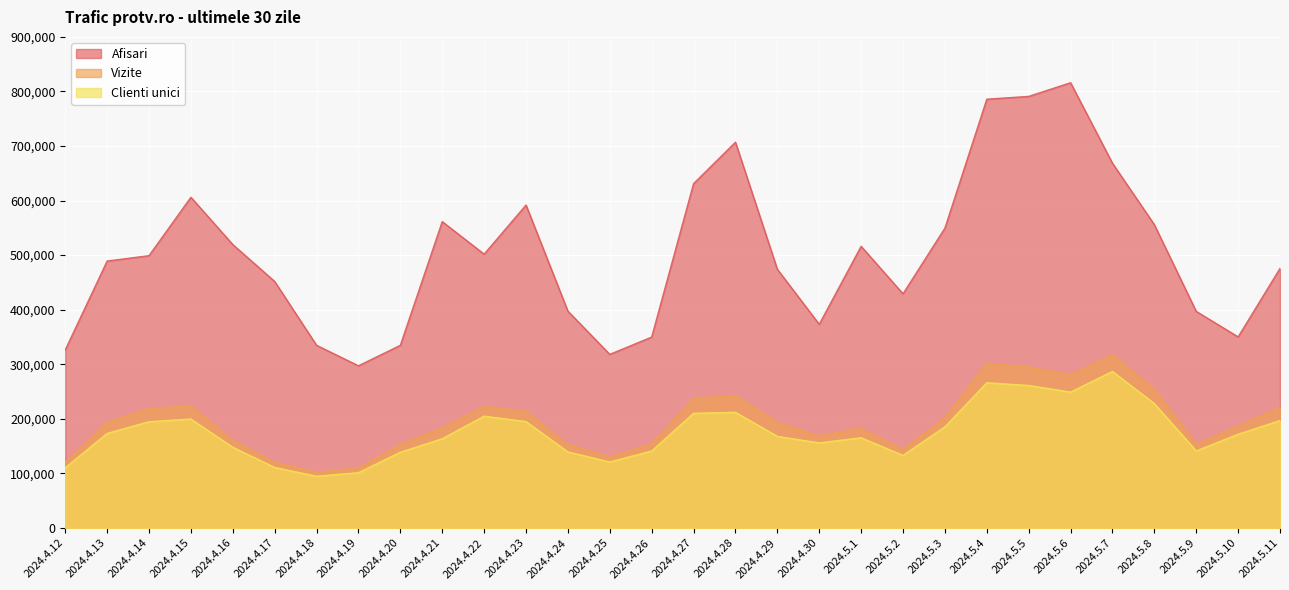

What value does the Vizite series have at 2024.4.19, to the nearest 50?

110000